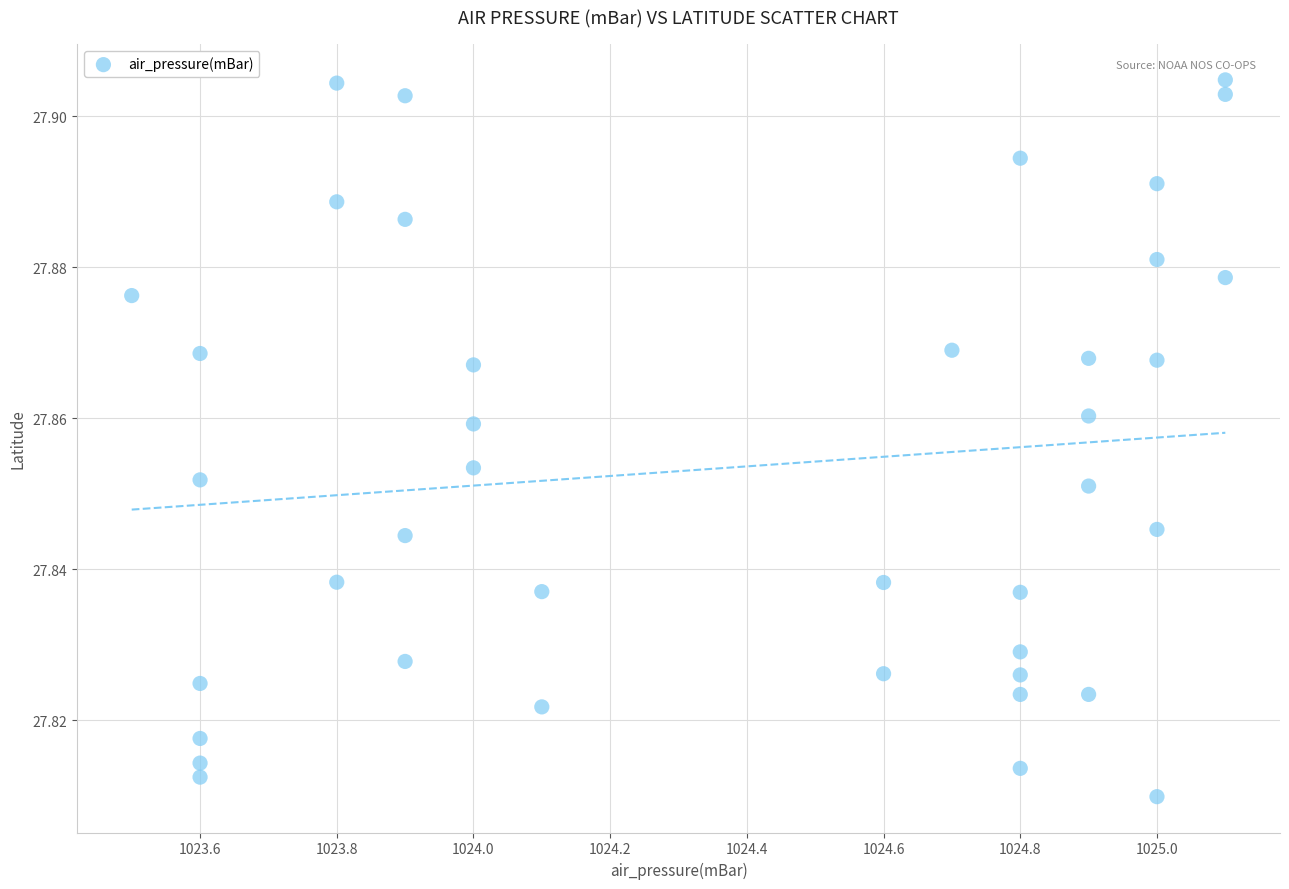

What is the range of X values (max minus min)?

1.6